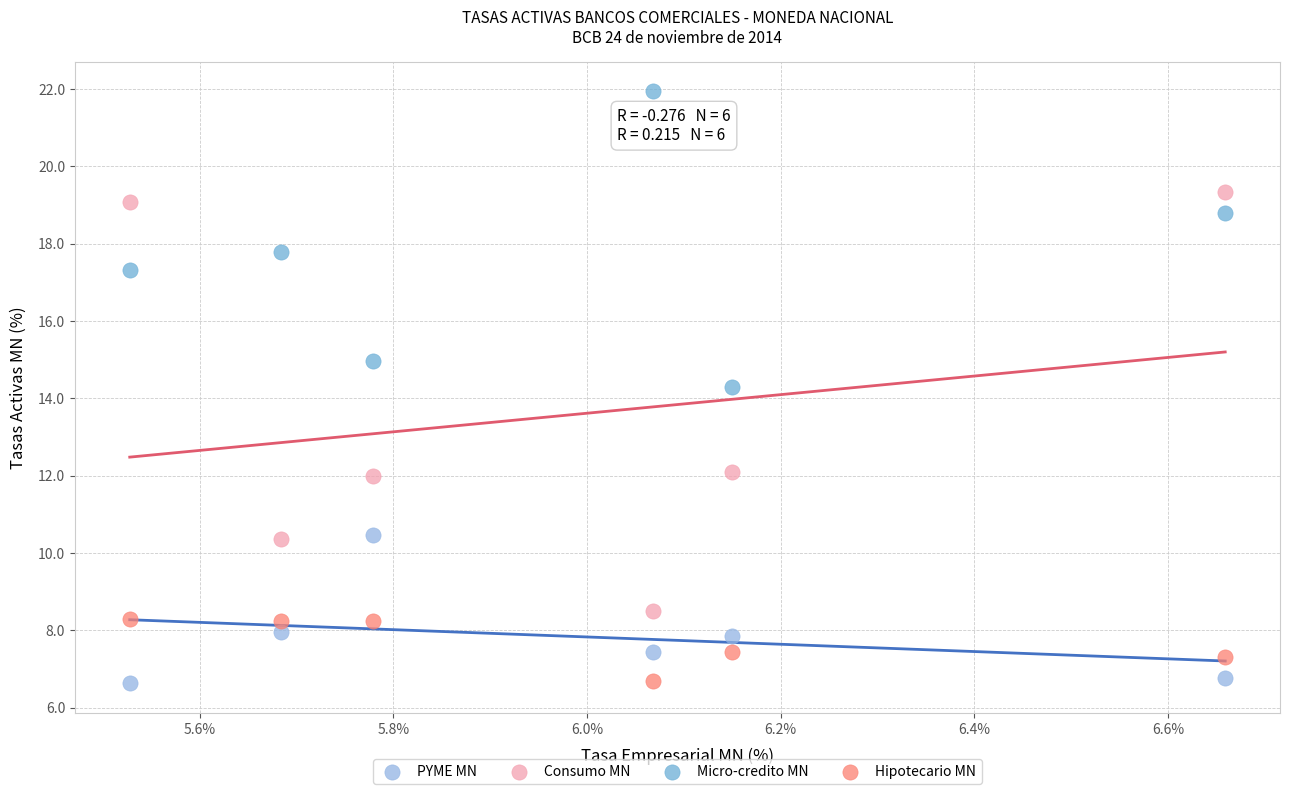

Across all data points, what is the range of Y values (max minus min)?

15.3